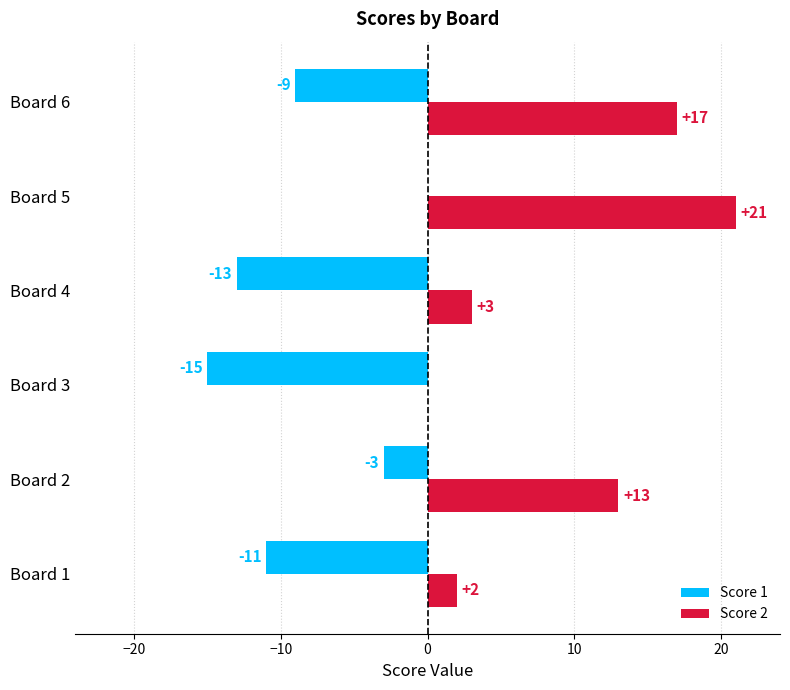

Is the value of Score 1 at Board 6 greater than the value of Score 2 at Board 1?

No